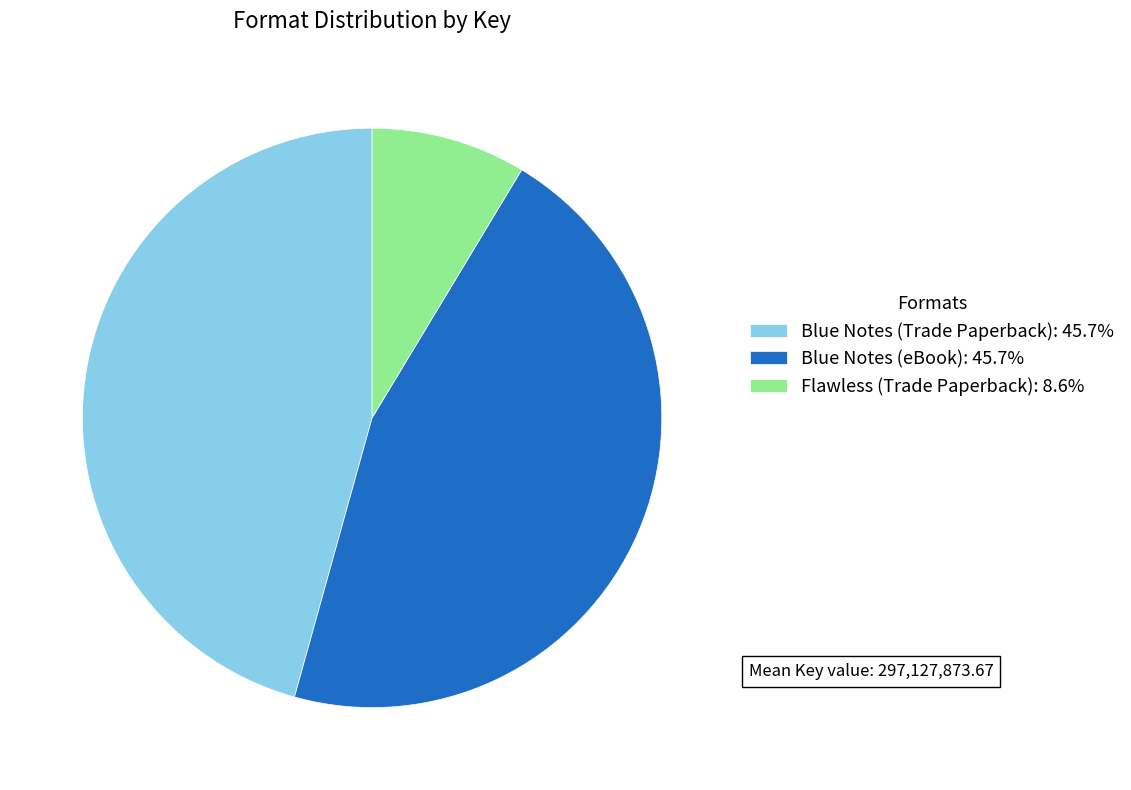

Does Flawless (Trade Paperback) represent more than half of the total?

No